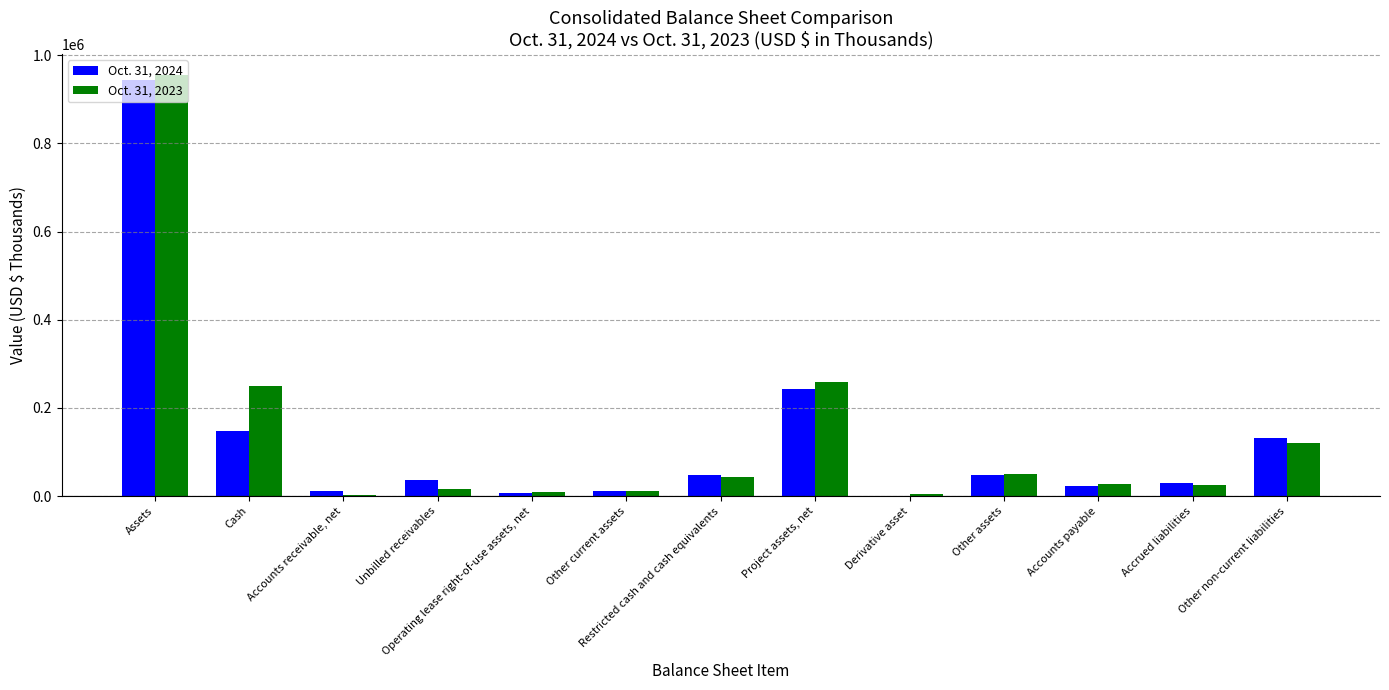

At which category is the sum across all series the highest?

Assets